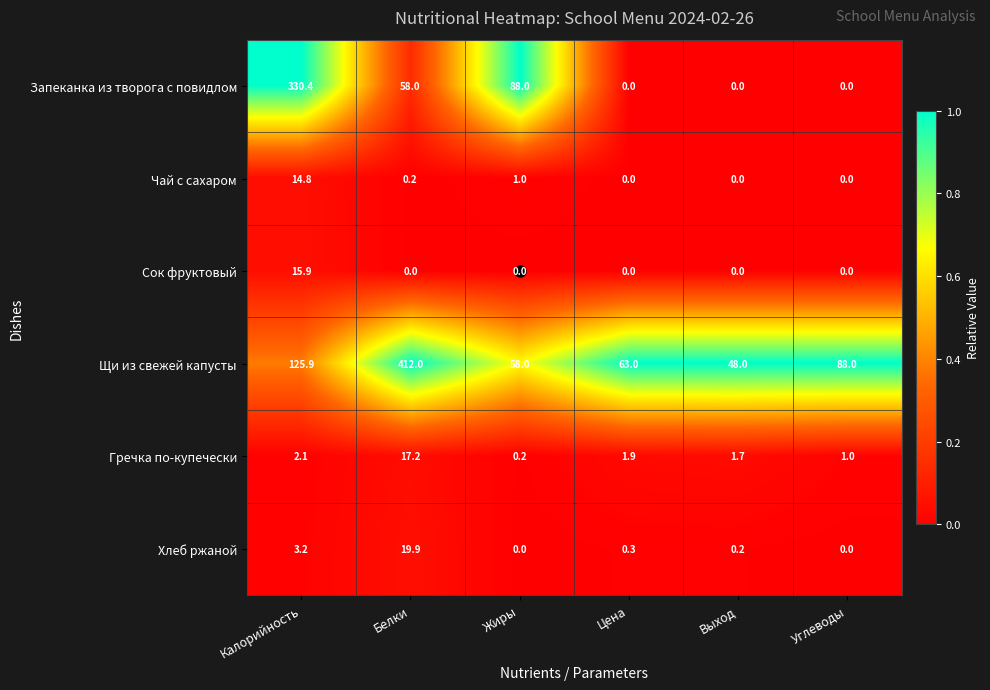

Which series changed the most between Жиры and Углеводы?

Запеканка из творога с повидлом